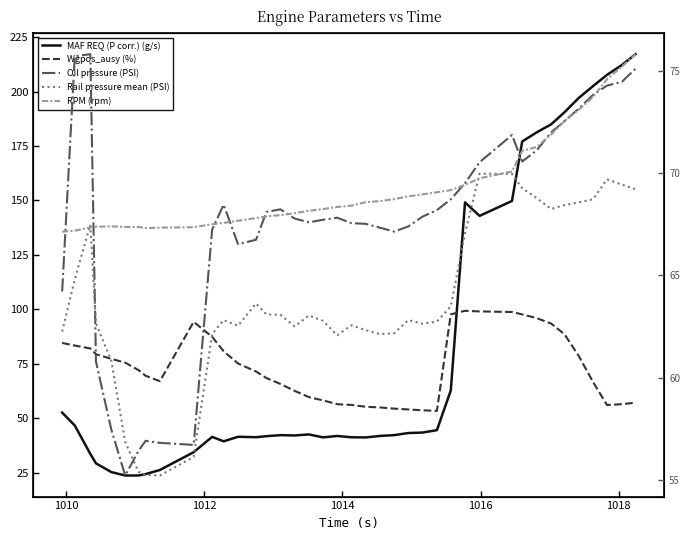

Does the chart display data point markers on the line(s)?

No